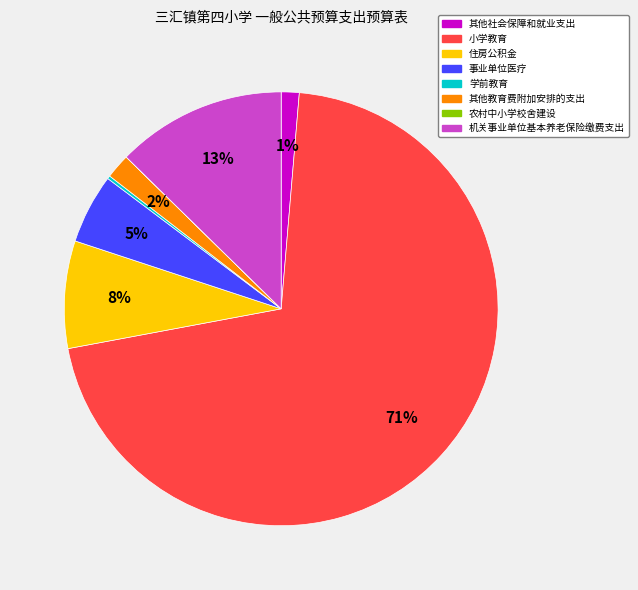

Is it true that 其他教育费附加安排的支出 is 2% of the pie?

True